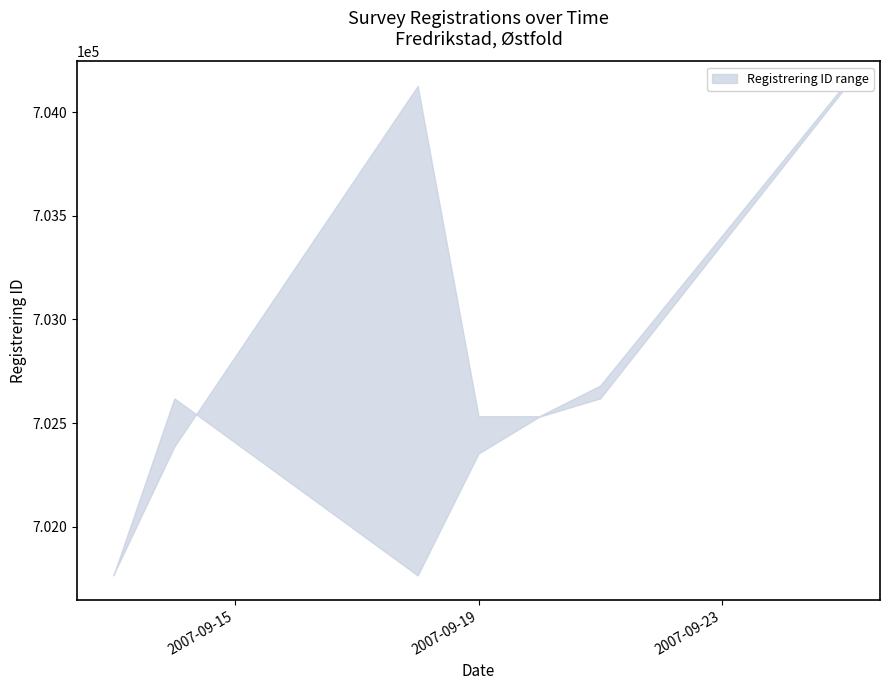

Where is upper nearest to the value 702947?

2007-09-21